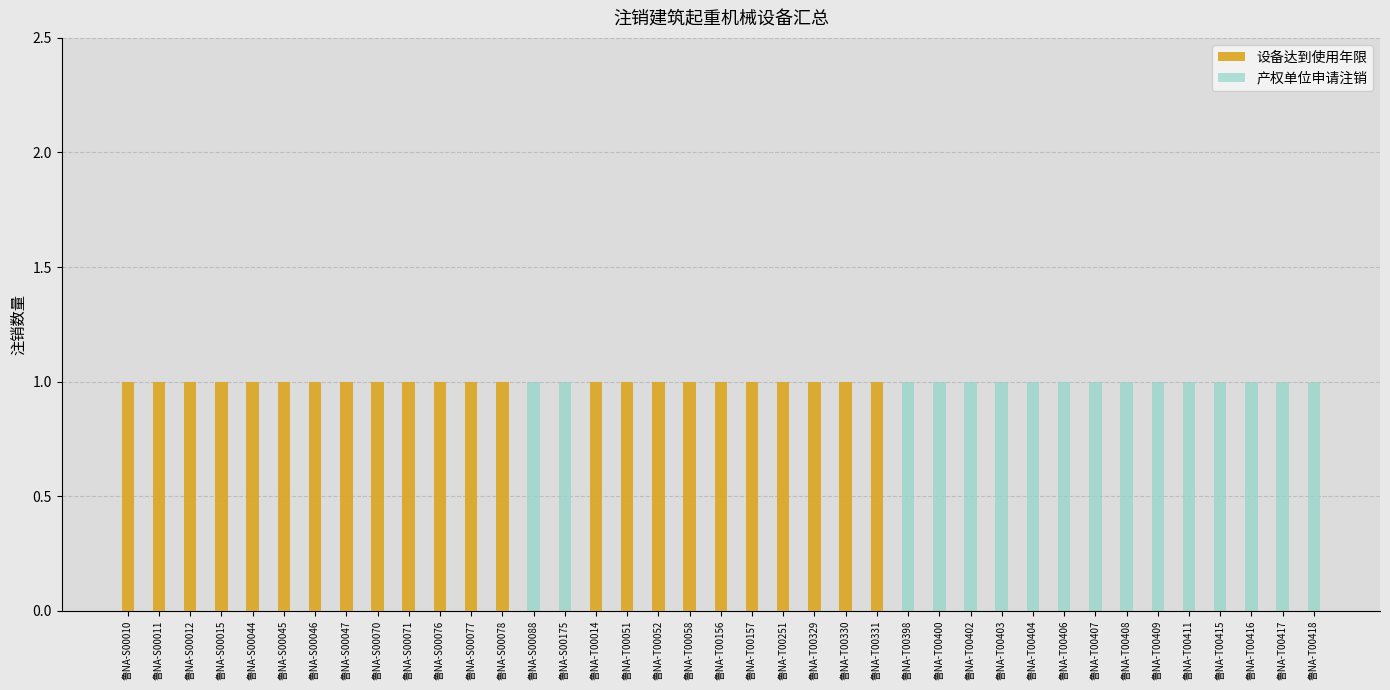

What are all the series names shown in the legend?

设备达到使用年限, 产权单位申请注销